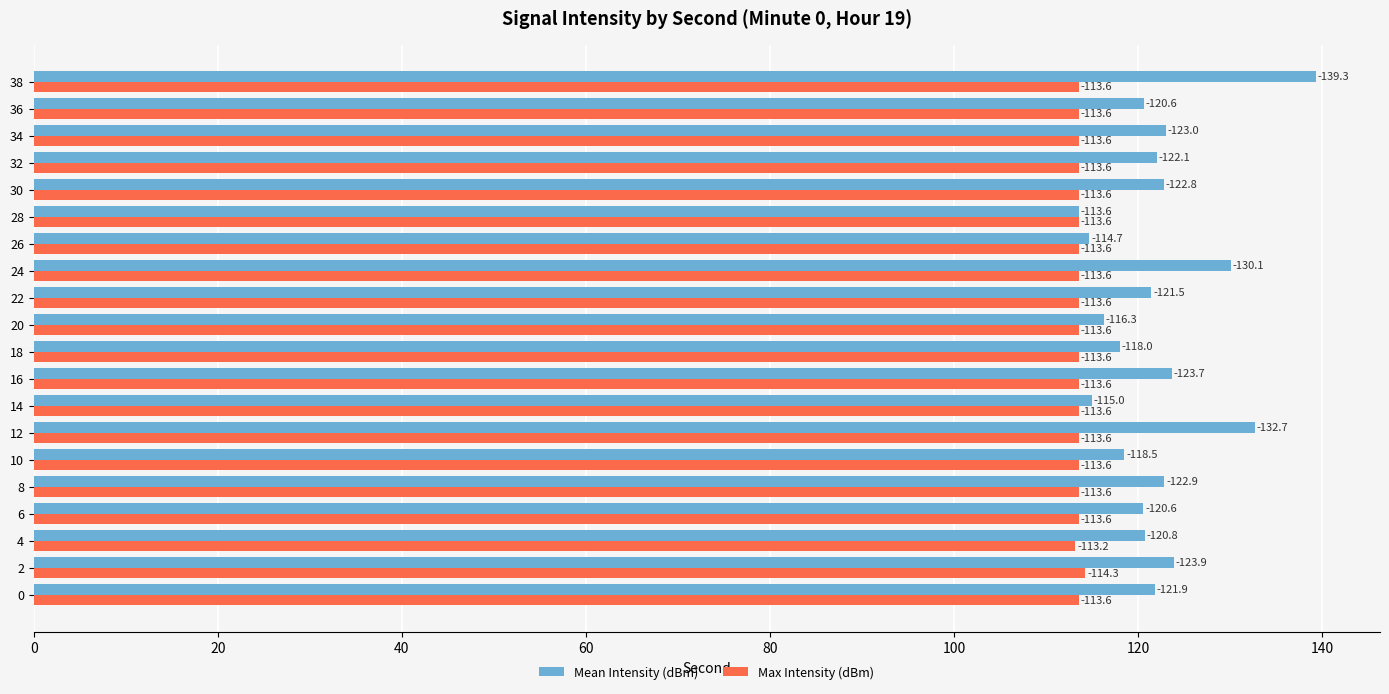

What are all the series names shown in the legend?

Mean Intensity (dBm), Max Intensity (dBm)